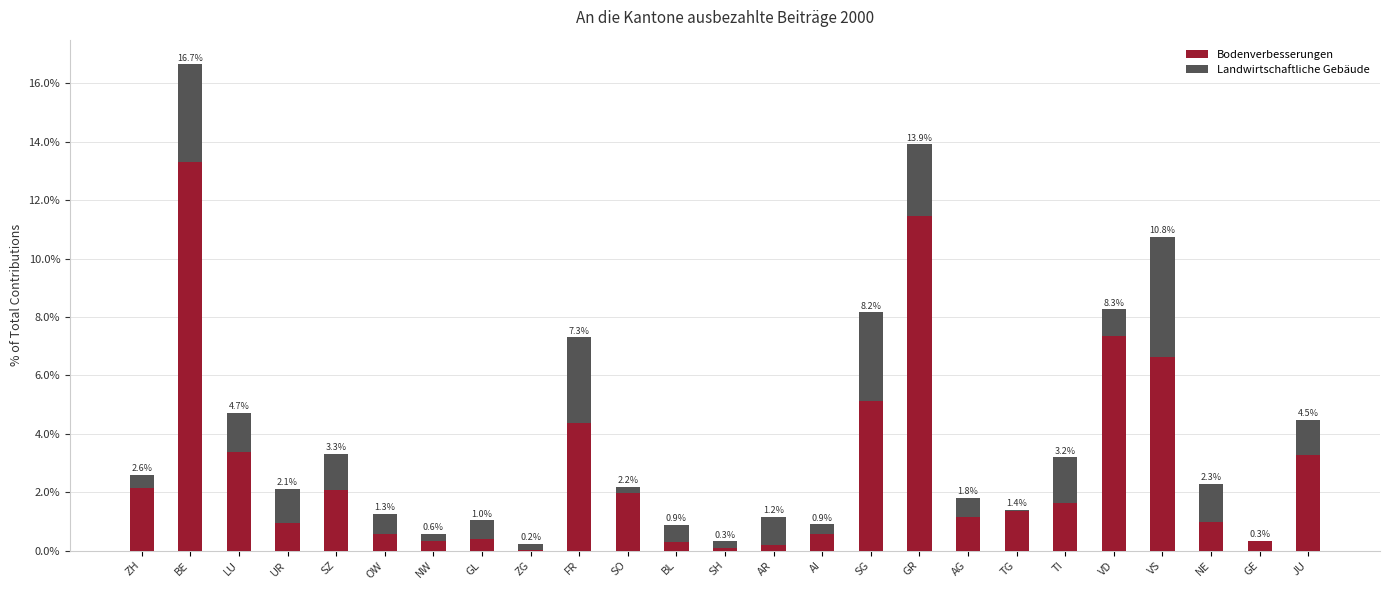

Which category has the highest value in the Bodenverbesserungen series?

BE